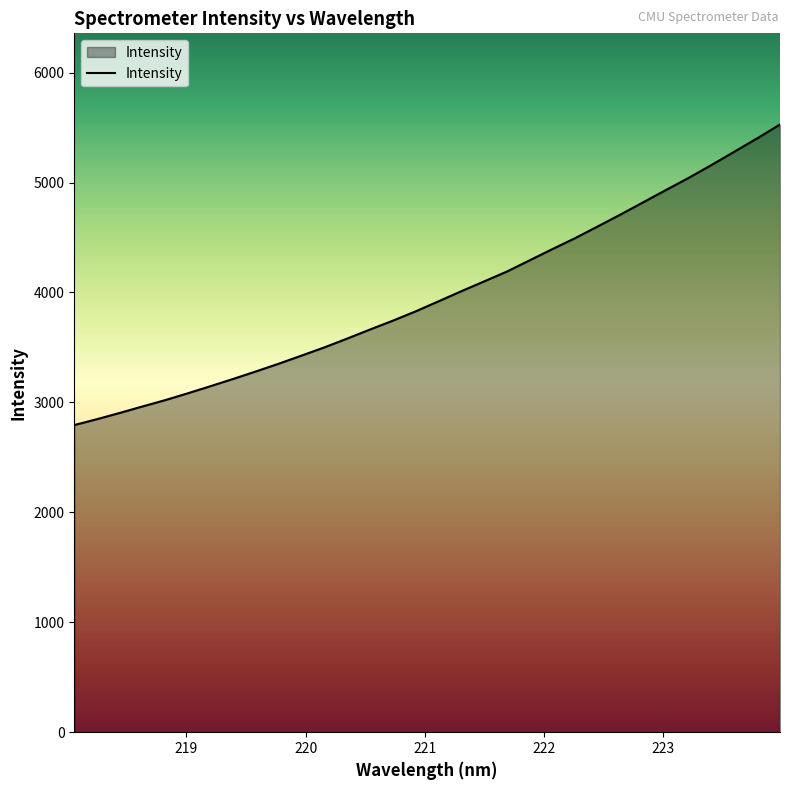

What is the greatest value displayed?

5528.3